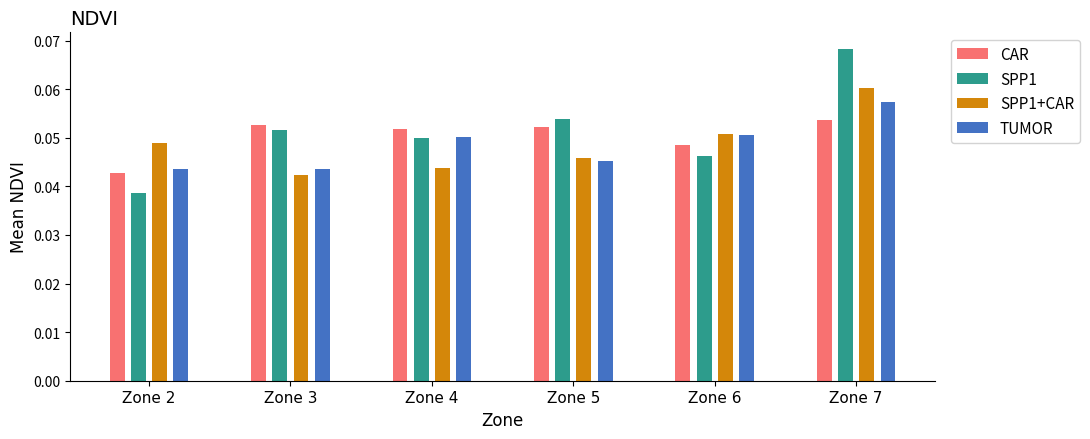

Are the bars horizontal?

No